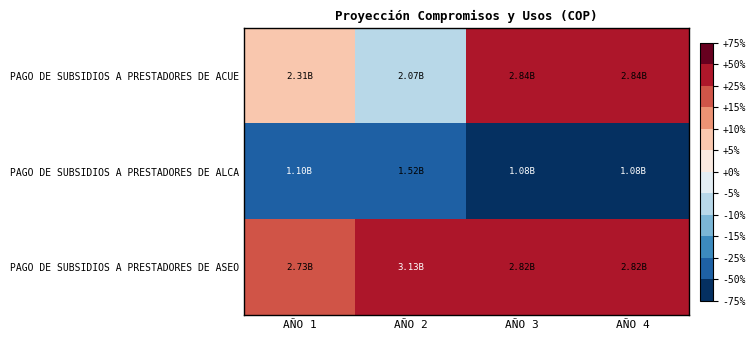

Reading left to right, list all the values displayed in this chart.

PAGO DE SUBSIDIOS A PRESTADORES DE ACUE: AÑO 1=5.4	AÑO 2=-5.5	AÑO 3=29.5	AÑO 4=29.5
PAGO DE SUBSIDIOS A PRESTADORES DE ALCA: AÑO 1=-49.9	AÑO 2=-30.9	AÑO 3=-51.0	AÑO 4=-51.0
PAGO DE SUBSIDIOS A PRESTADORES DE ASEO: AÑO 1=24.3	AÑO 2=42.8	AÑO 3=28.5	AÑO 4=28.5